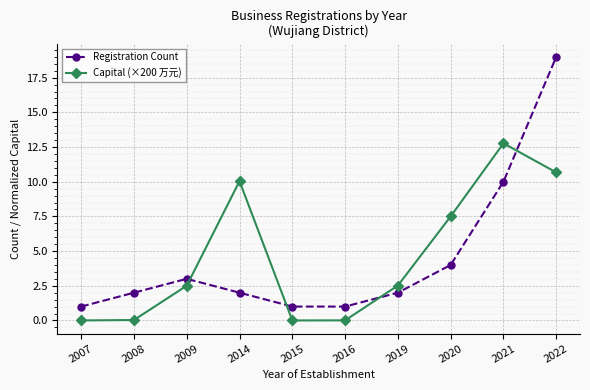

What is the difference between the maximum and minimum values in the Registration Count series?

18.0